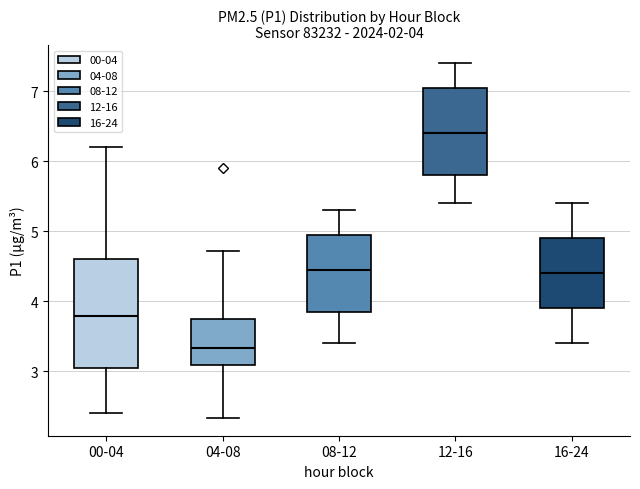

Which box's median line is the lowest?

04-08